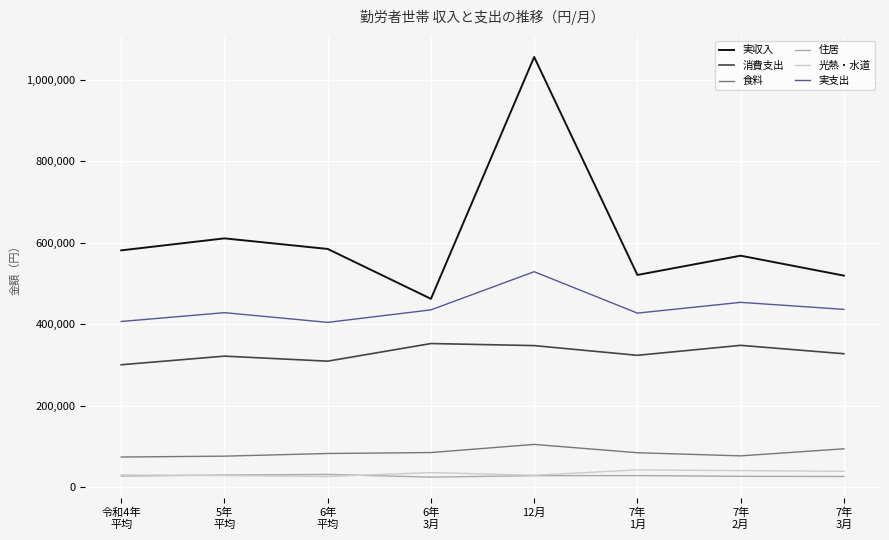

What is the minimum value shown in the chart?

24955